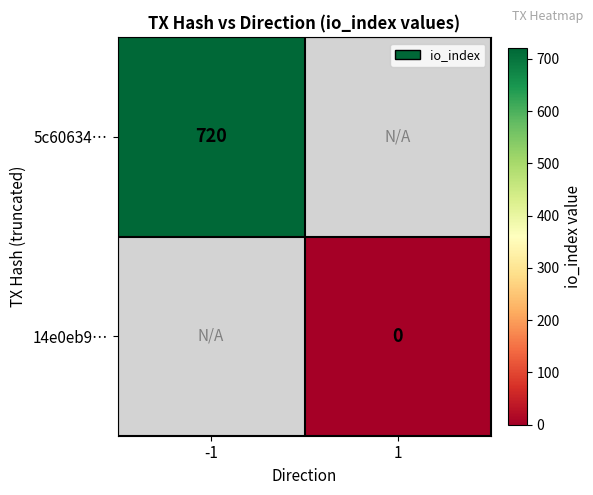

The 5c60634… series shows 720 at -1. True or false?

True